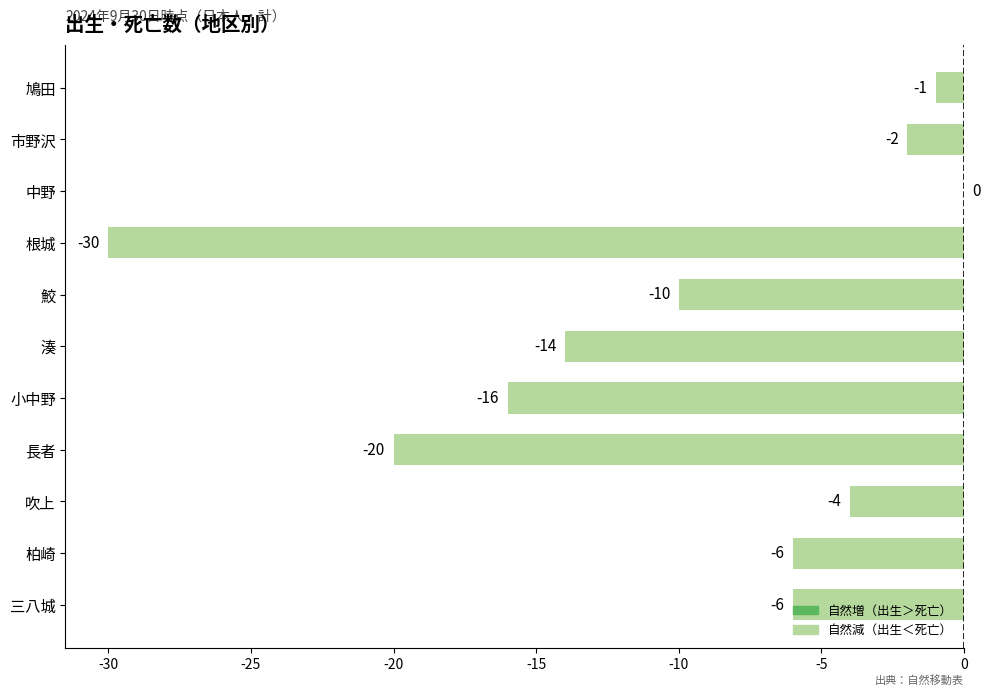

Count the number of values greater than -6.

4